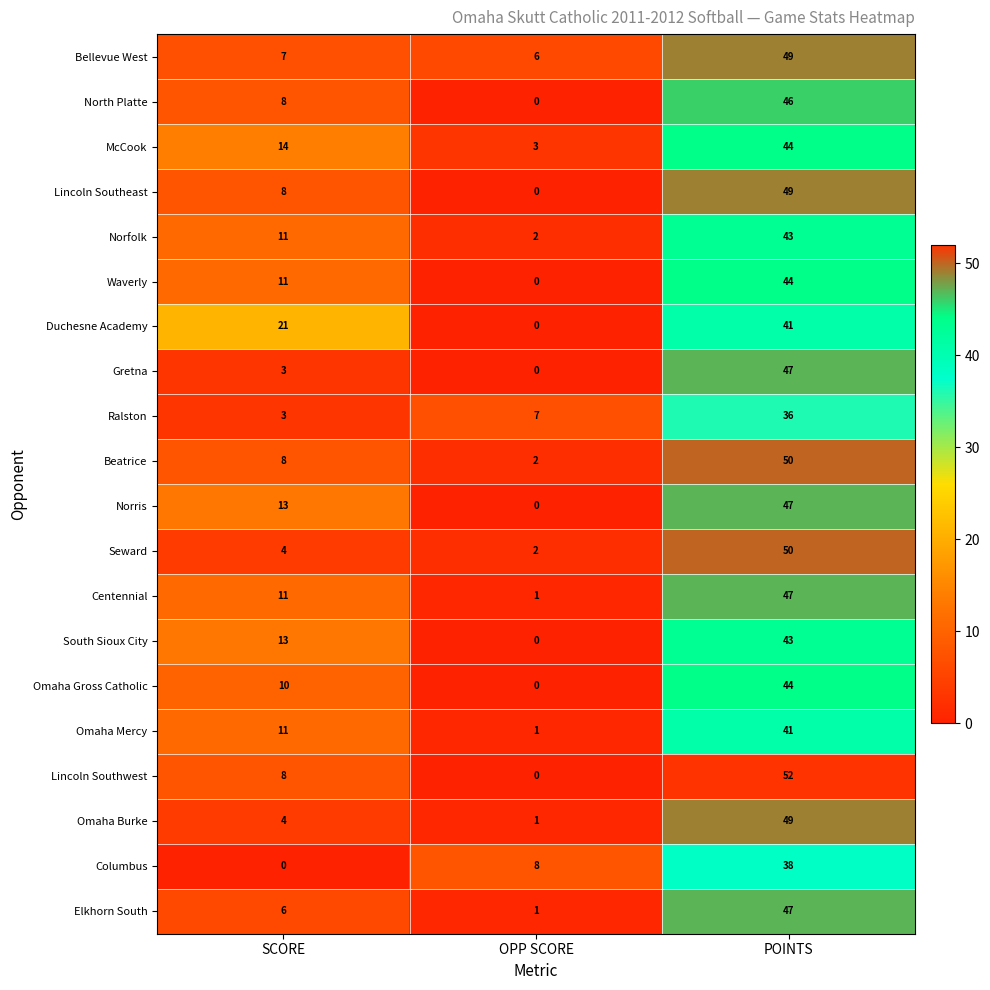

How many series are shown in this chart?

20